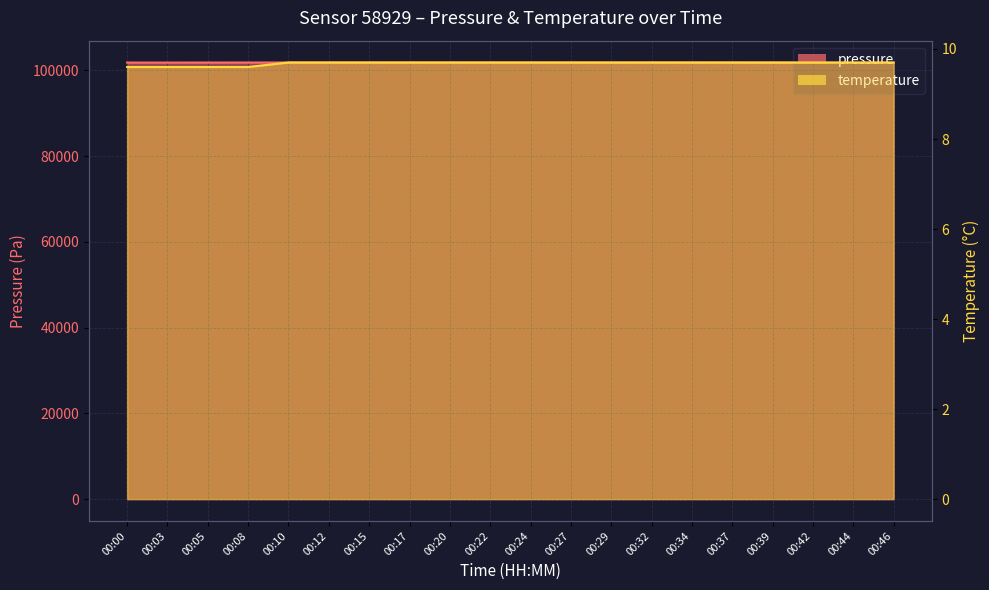

What is the total value across all series at 00:15?

101865.7